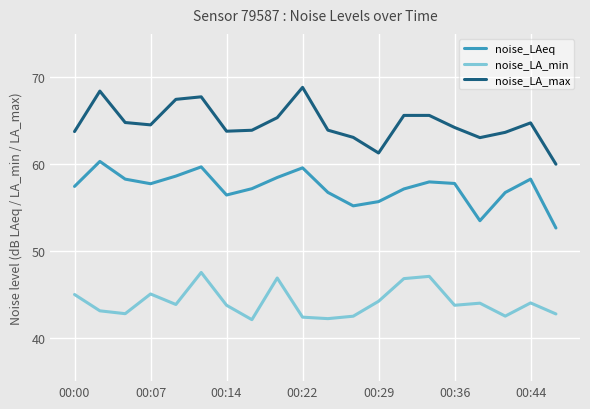

Which series has the widest spread of values?

noise_LA_max